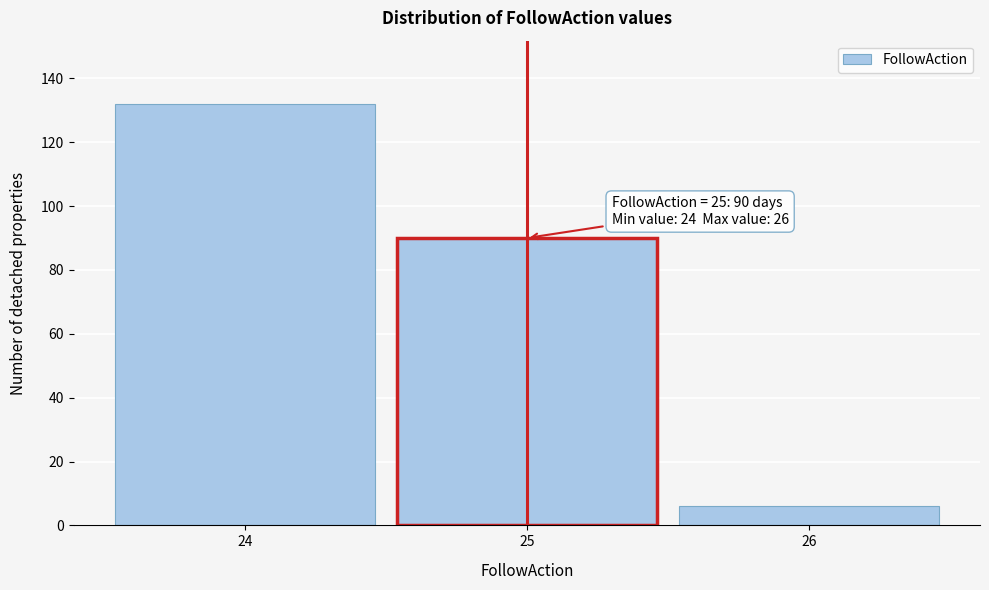

Reading left to right, what are all the values shown in this chart?

132	90	6